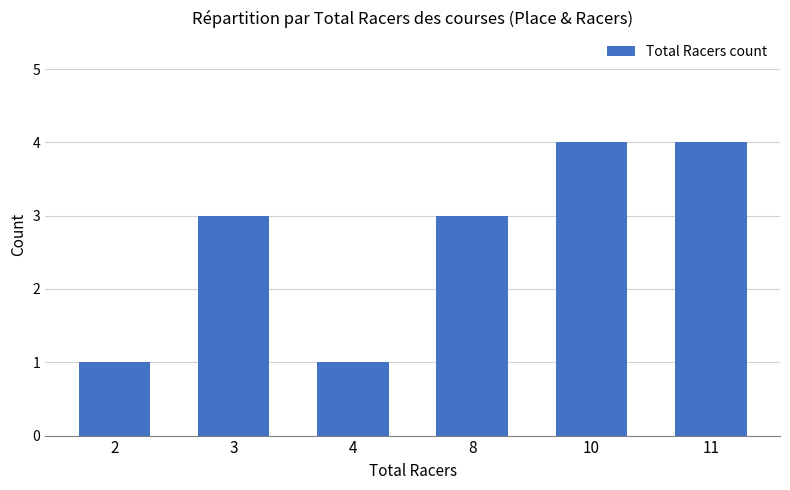

What is the change in value from 2 to 8?

+2